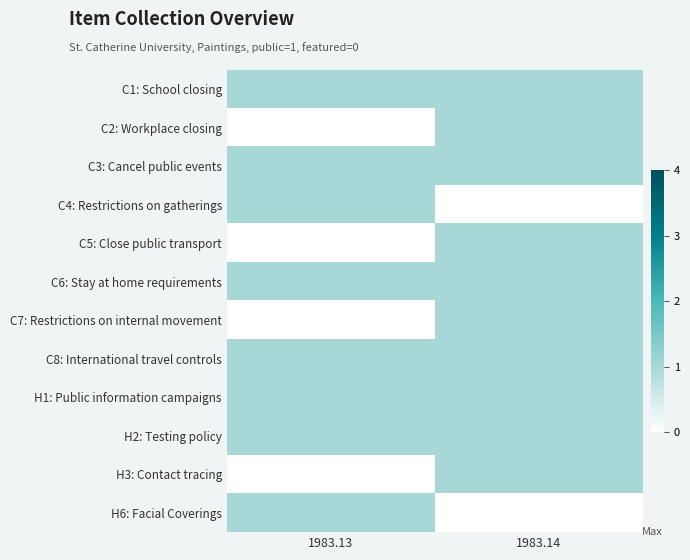

What is the spread (max minus min) of values at 1983.13?

1